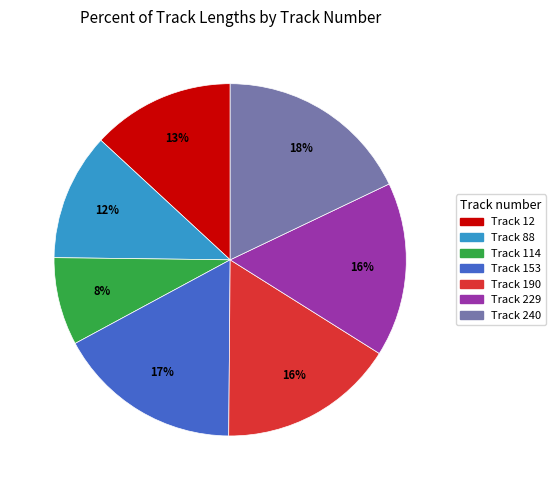

To the nearest percent, what is the difference between the largest and smallest slice percentages?

10%